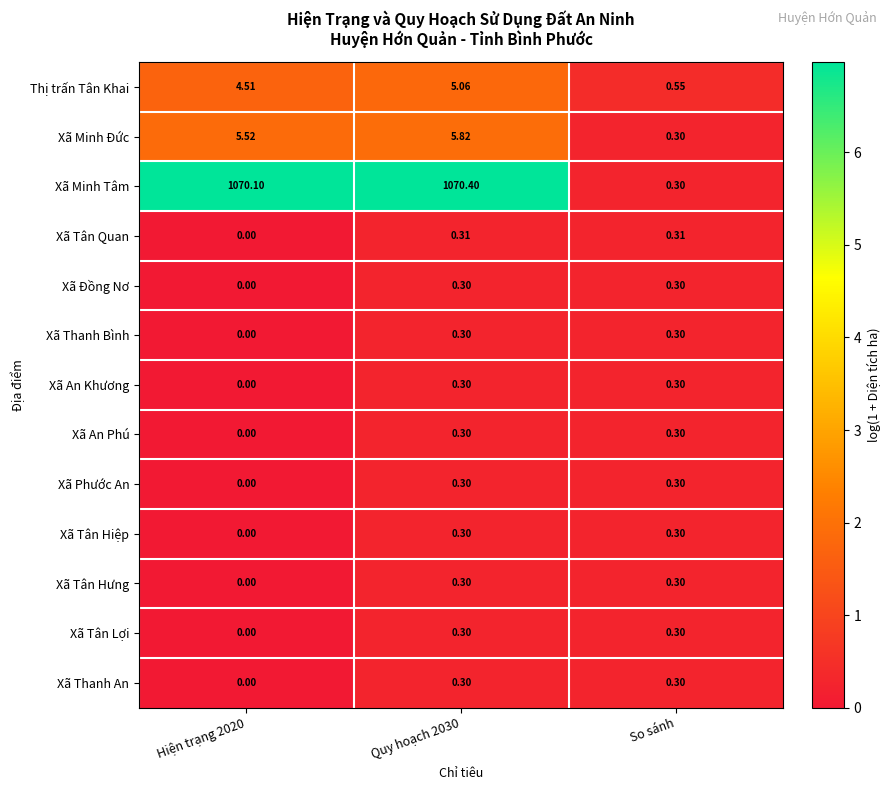

At which category is the sum across all series the highest?

Quy hoạch 2030